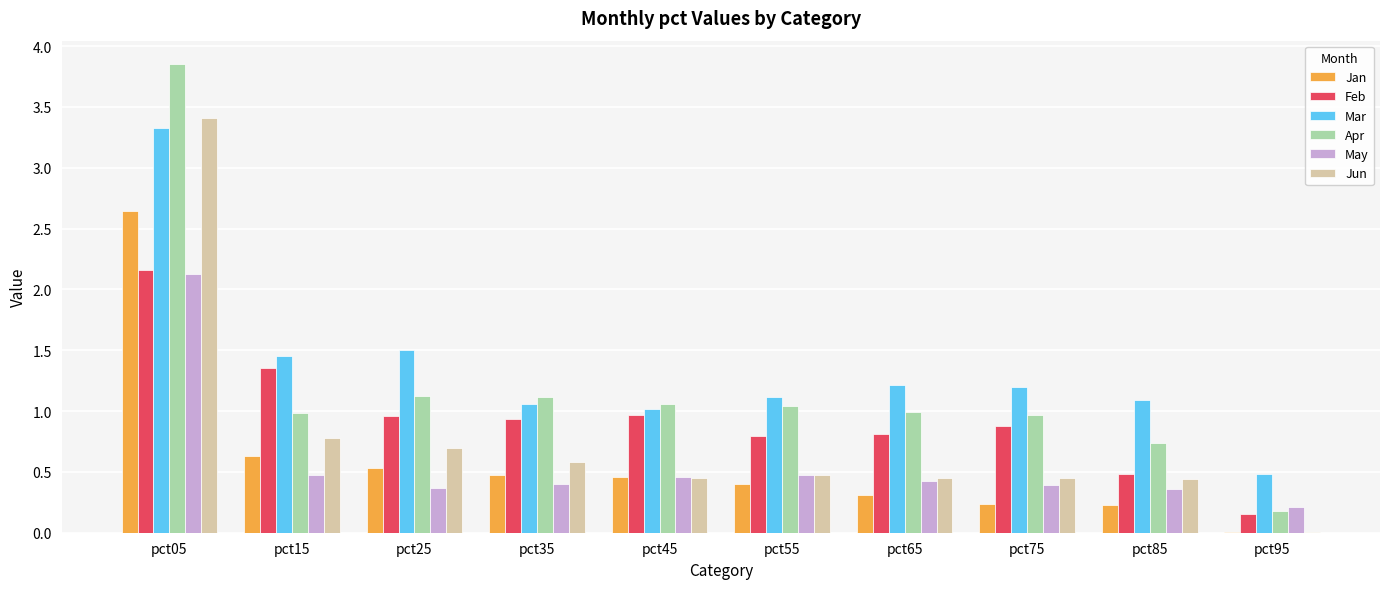

True or false: Jan has a value of 0.4 at pct85.

False